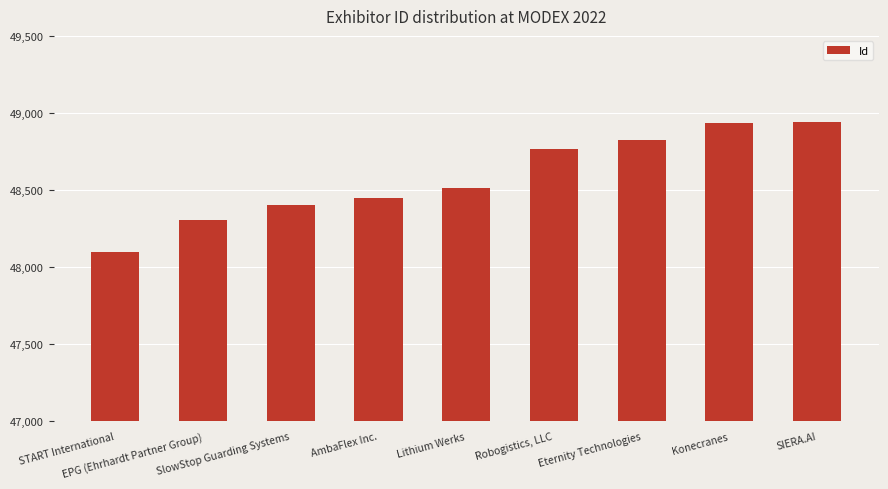

What is the value of the 5th bar from the left?

48516